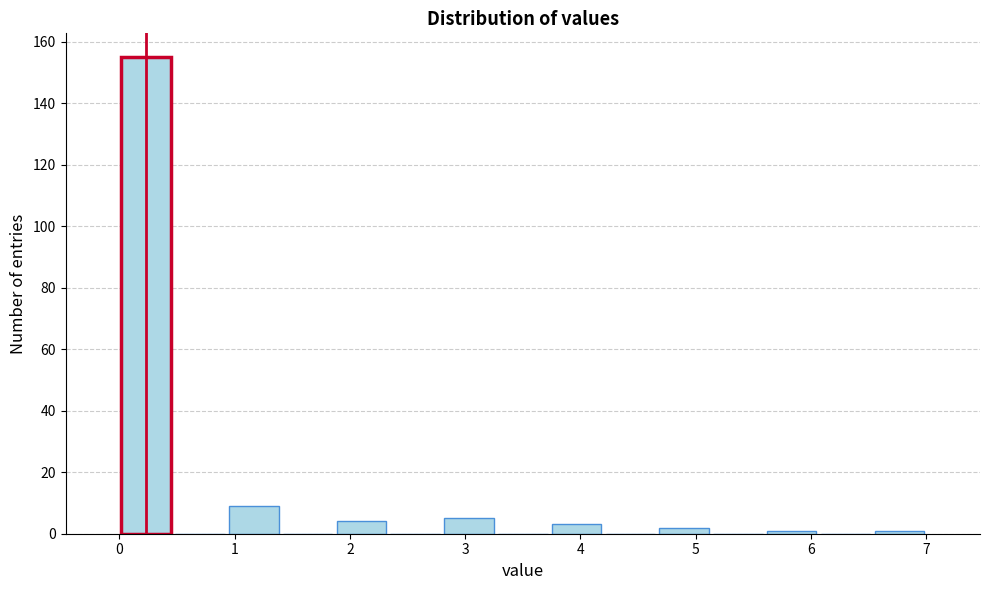

Over which range of the x-axis is the bar tallest?

0.0 to 0.5